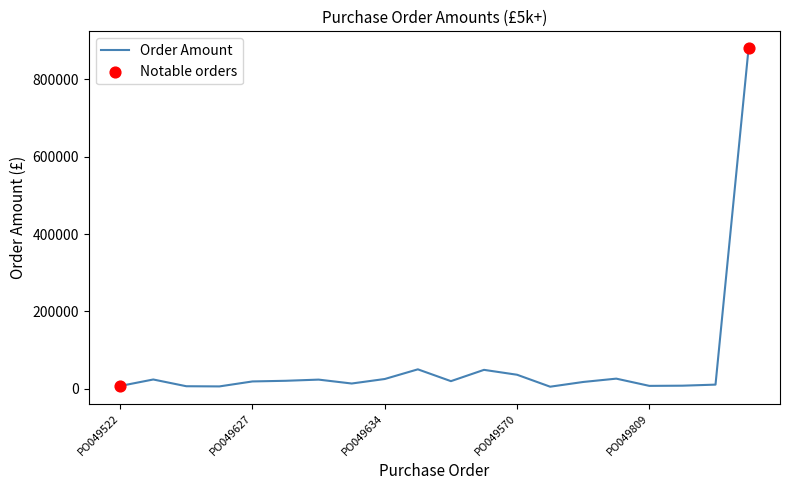

What is the maximum value shown in the chart?

880608.0